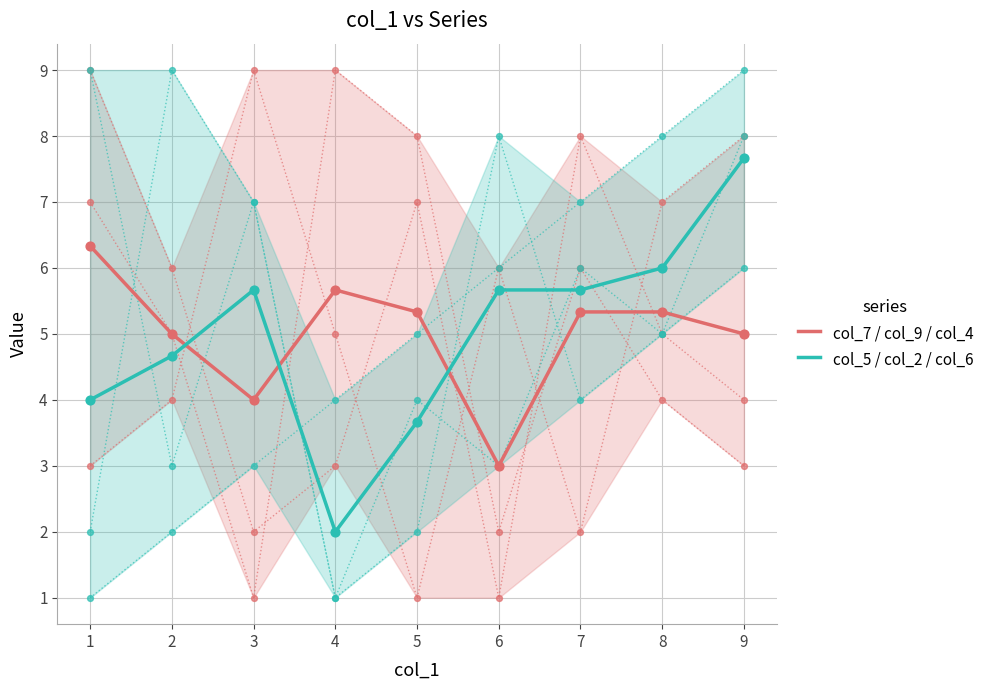

Which series reaches the minimum Y coordinate?

col_5 / col_2 / col_6